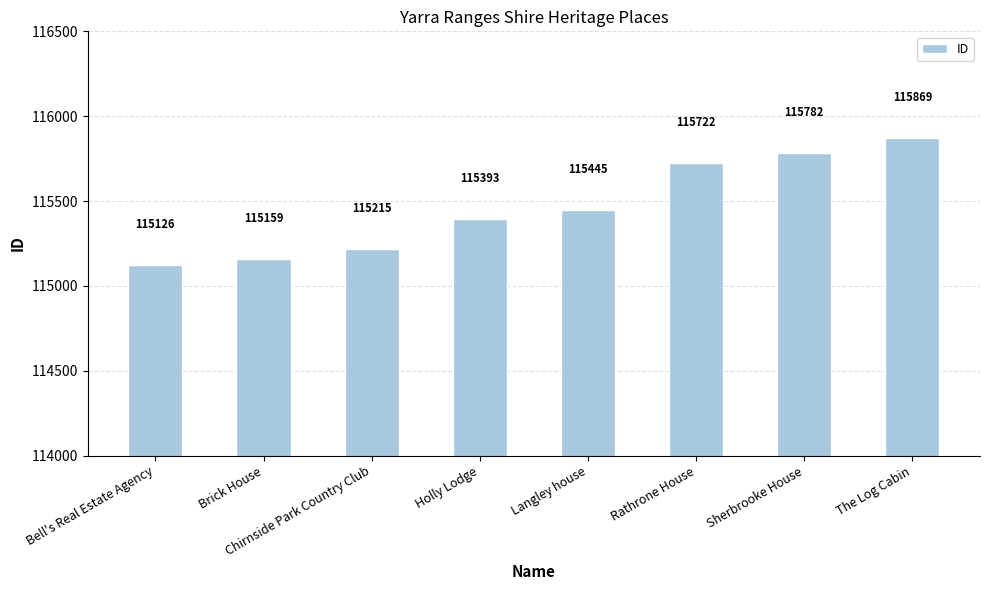

Approximately how many times larger is the value at The Log Cabin compared to Chirnside Park Country Club?

1.0